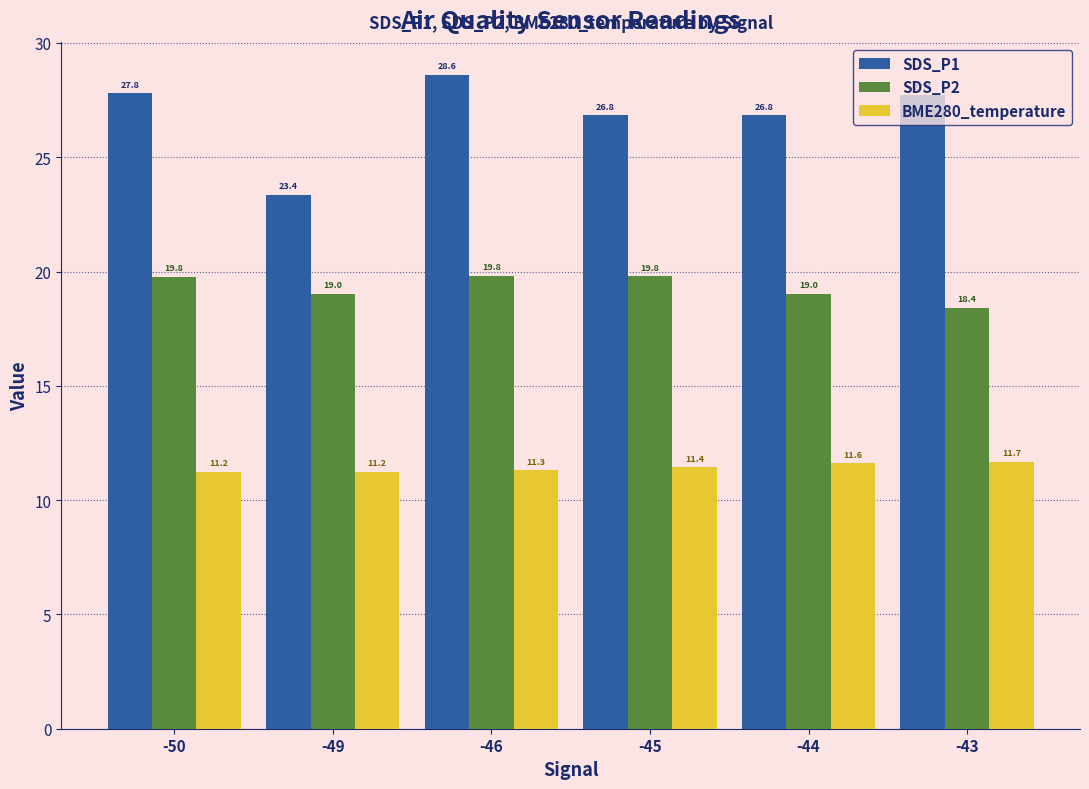

List the series in order of their peak value, lowest first.

BME280_temperature, SDS_P2, SDS_P1